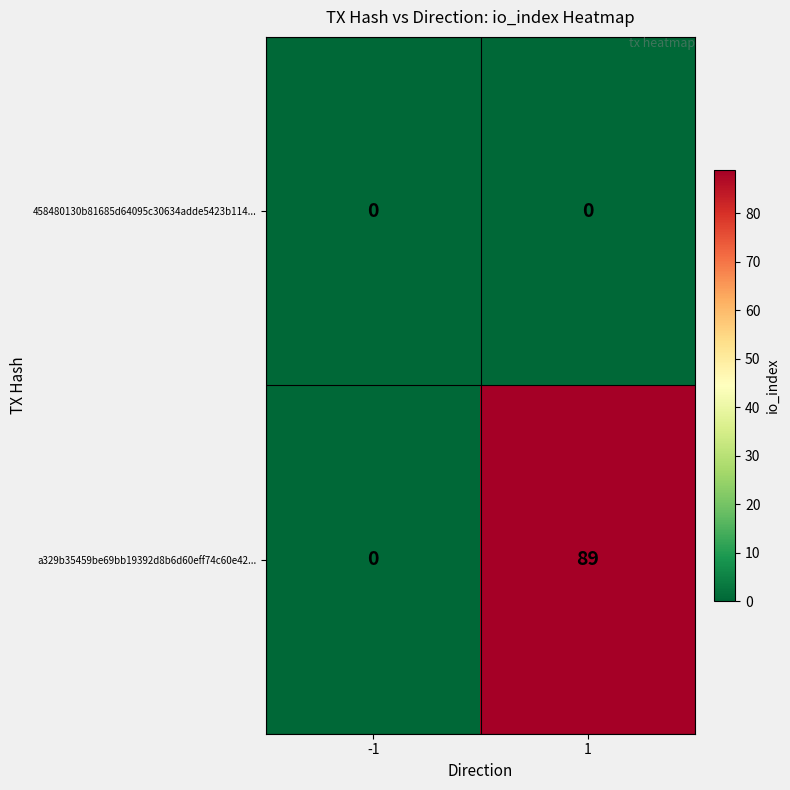

What is the highest value of the a329b35459be69bb19392d8b6d60eff74c60e42... series?

89